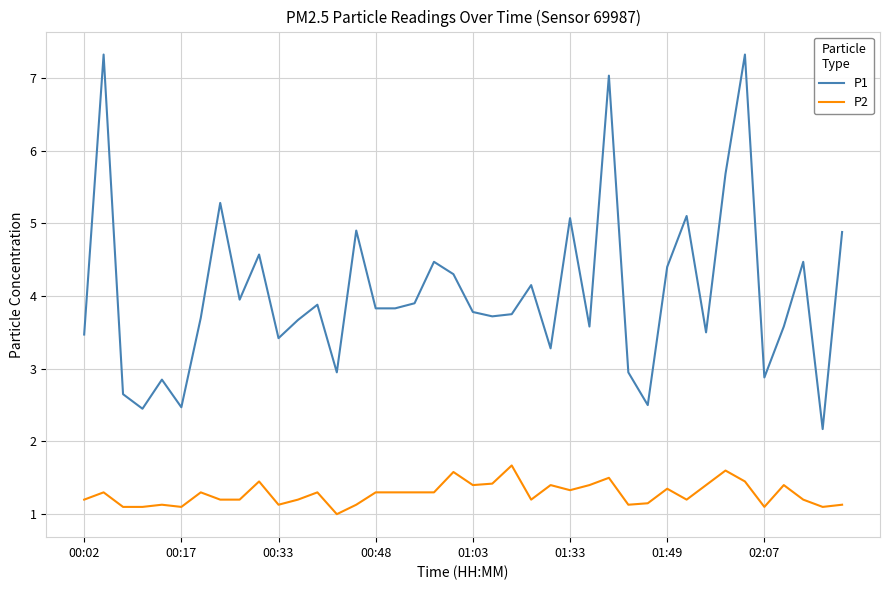

At how many categories does at least one series exceed 5?

7